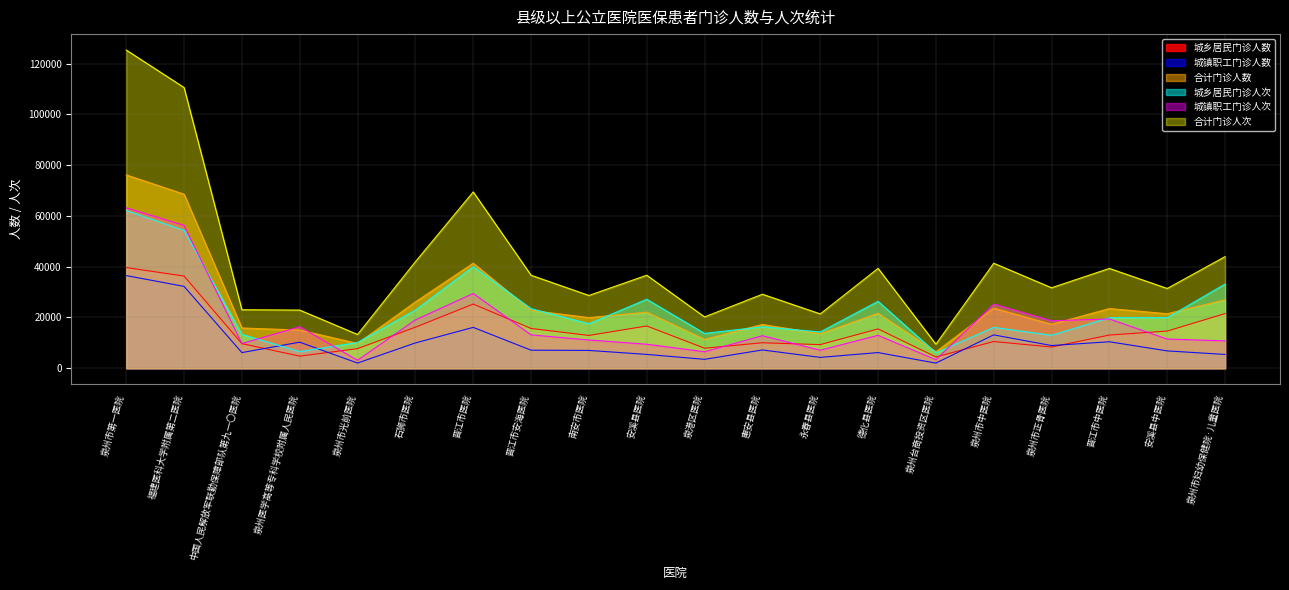

True or false: 城镇职工门诊人次 has more than 0 interior local peaks.

True